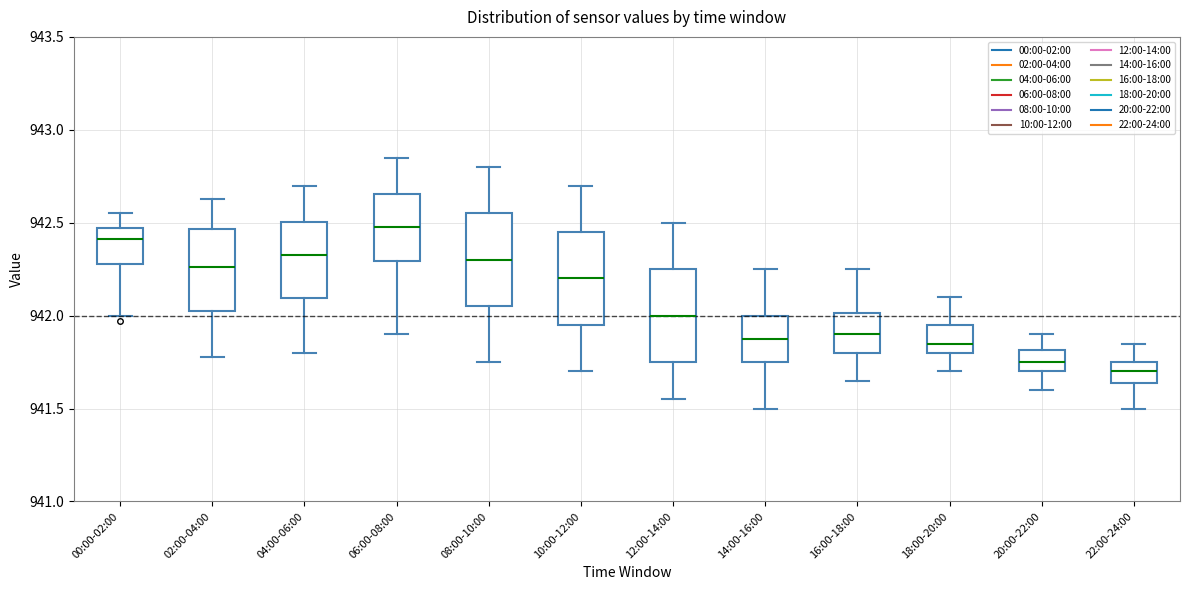

Where does the lower whisker of the box for 08:00-10:00 end on the y-axis? The values are not printed on the chart, so give them approximately, as read against the axis.

941.75